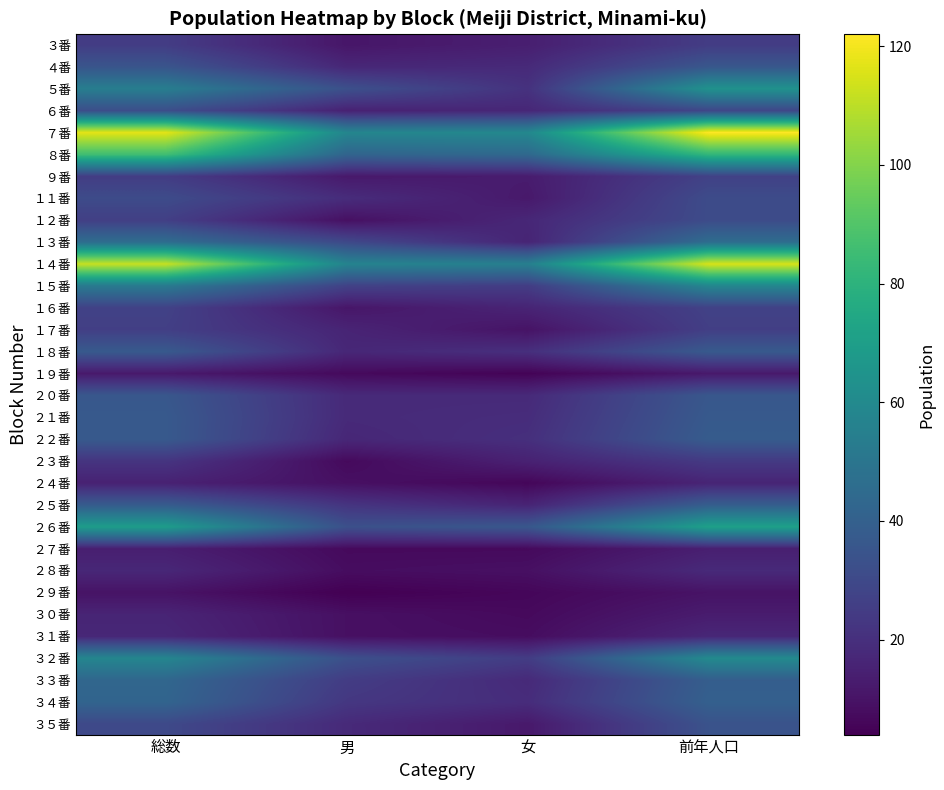

What is the greatest value displayed?

122